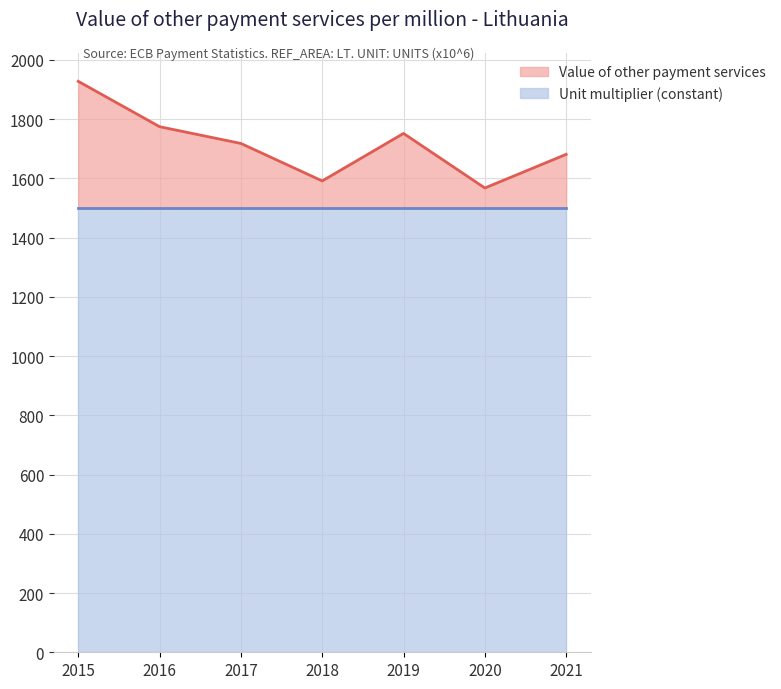

What is the sum of the values at 2016 and 2019?

3526.6